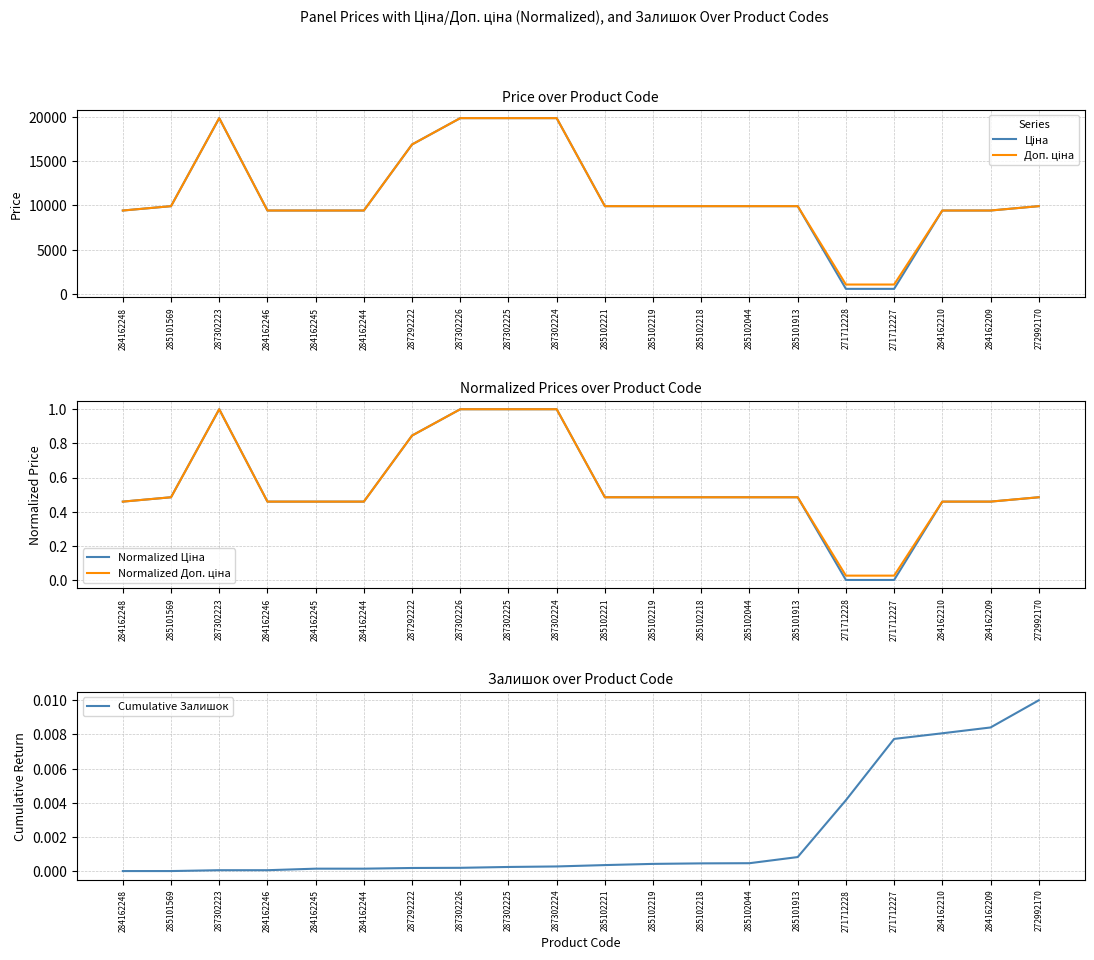

What are all the series names shown in the legend?

Ціна, Доп. ціна, Normalized Ціна, Normalized Доп. ціна, Cumulative Залишок